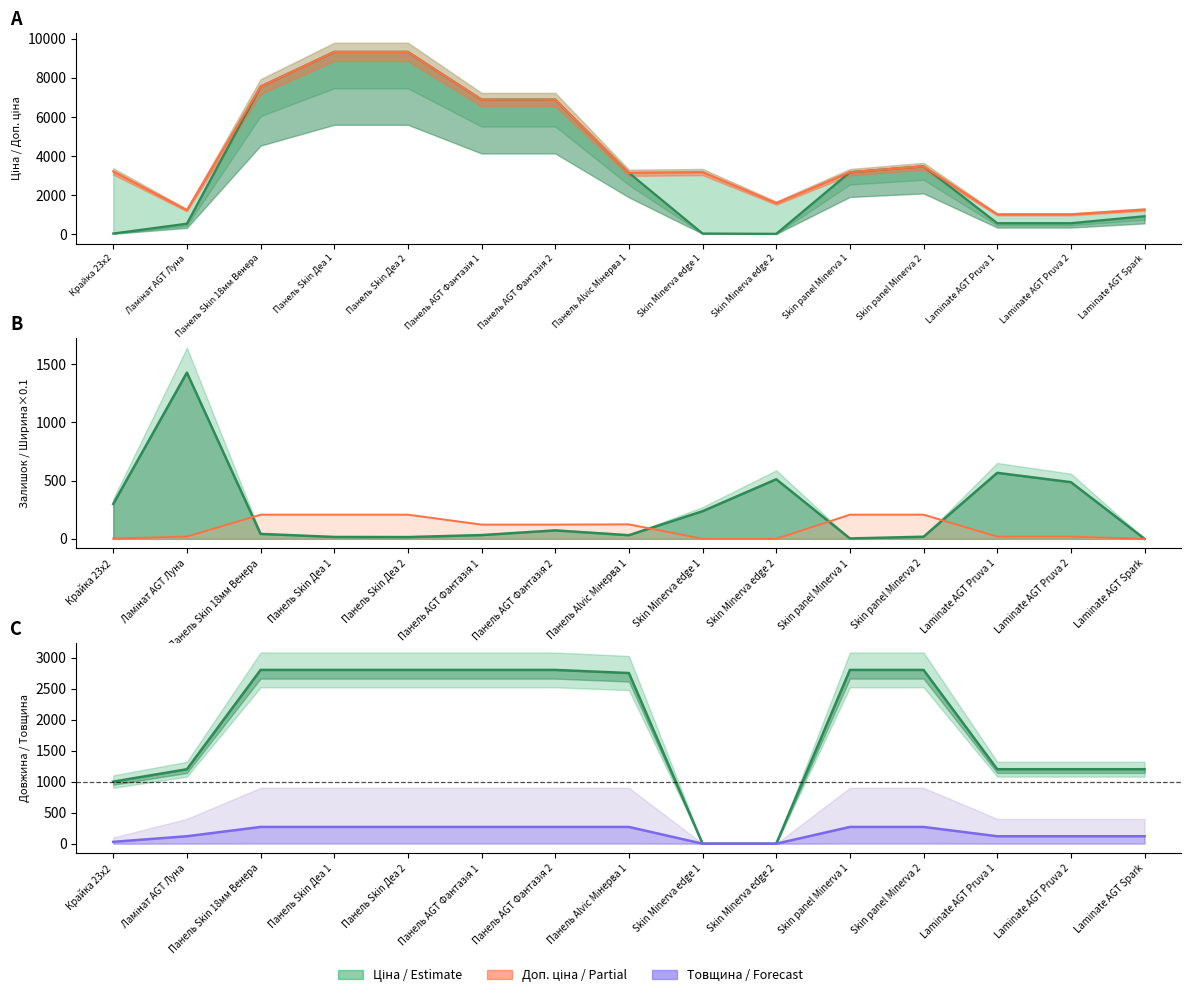

At which category is the sum across all series the highest?

Панель Skin Деа 1